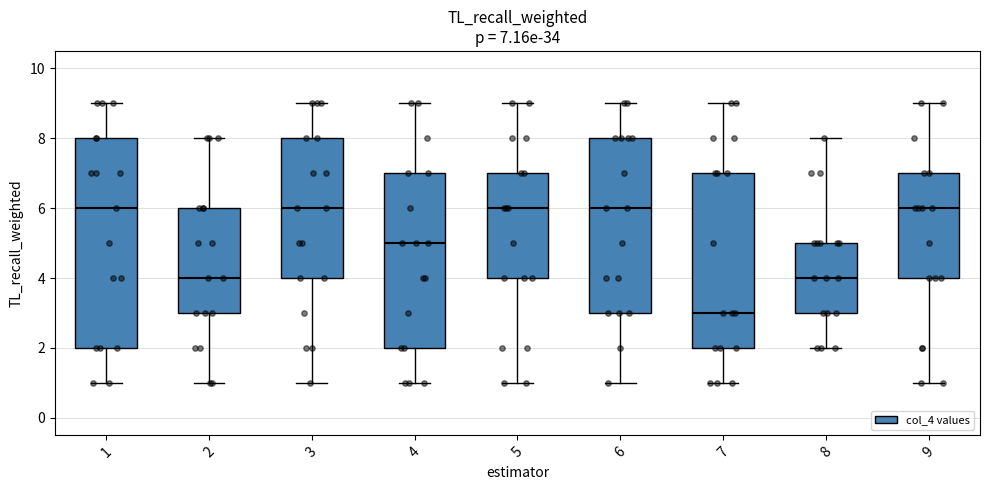

Which box is the tallest, from its lower edge to its upper edge?

1